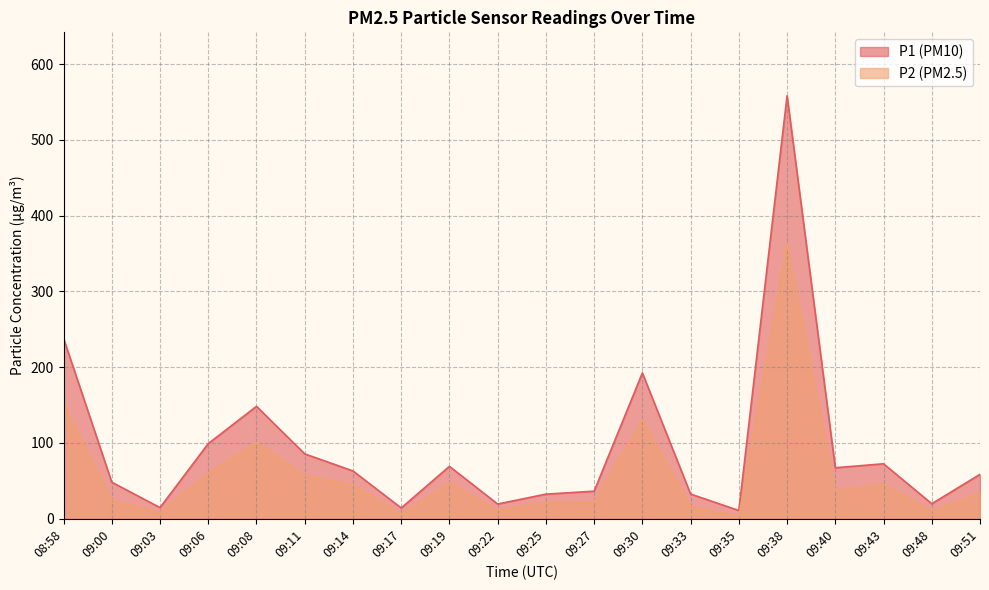

True or false: P2 has more than 0 interior local peaks.

True